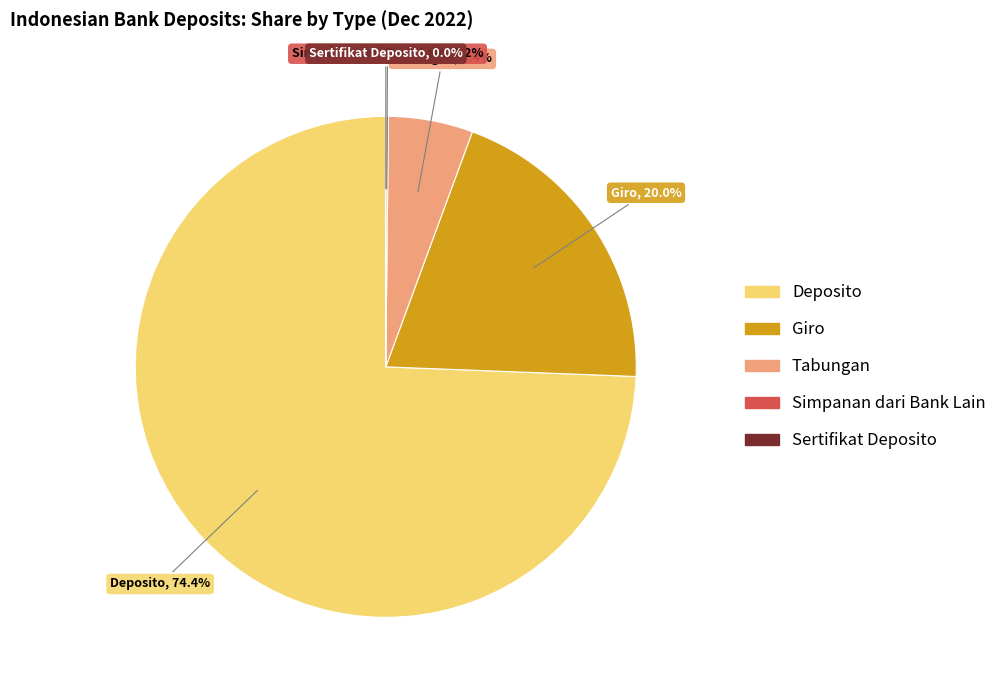

To the nearest percent, what is the average slice percentage?

20%